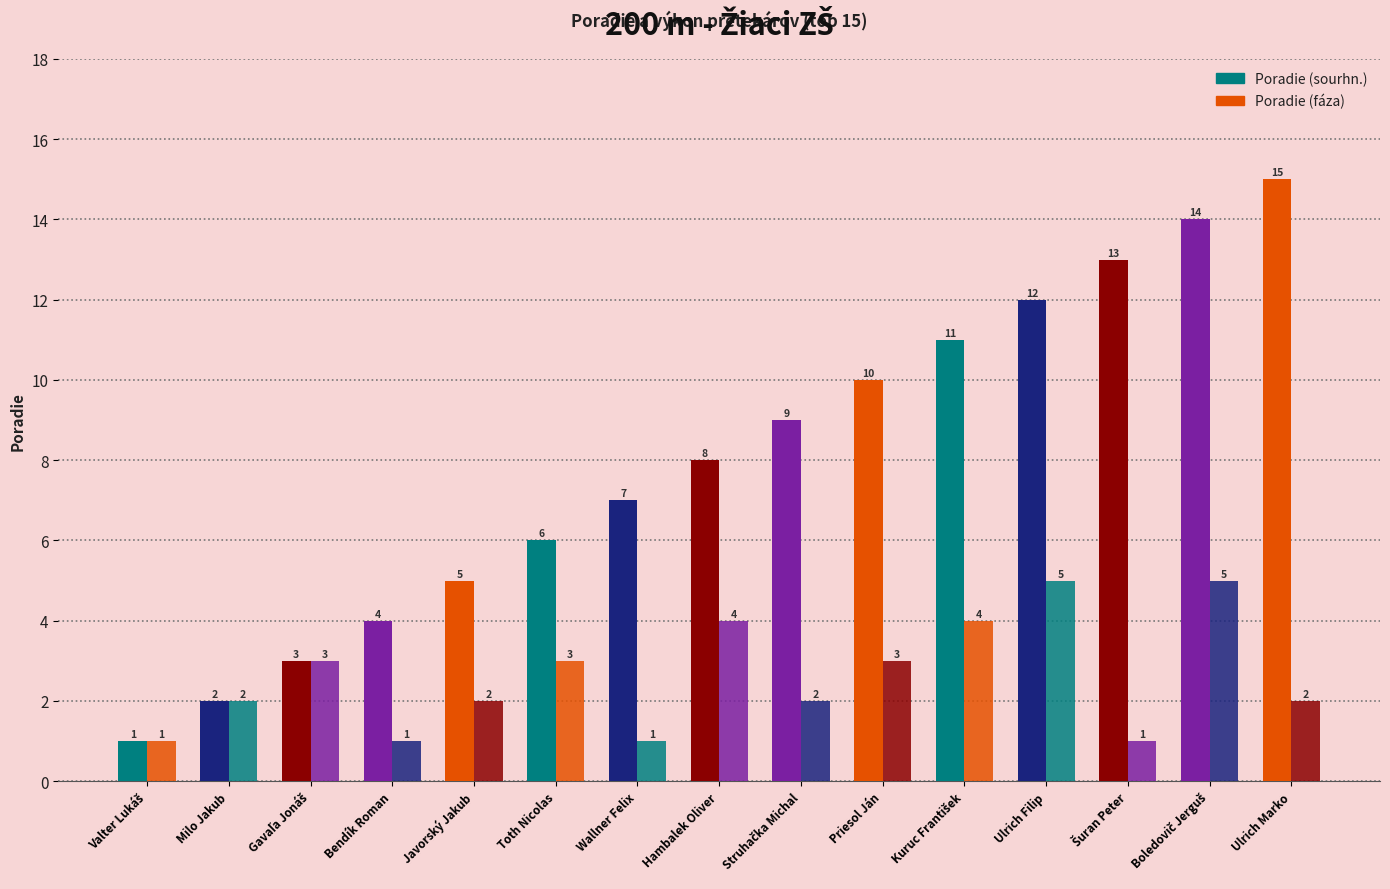

What is the label of the 14th bar from the left?

Boledovič Jerguš